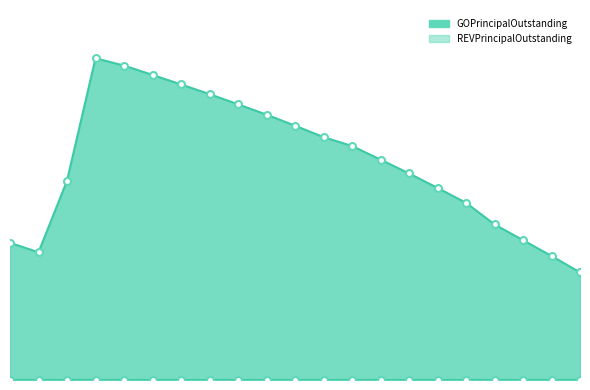

Between 2007 and 2006, which is larger?

2006